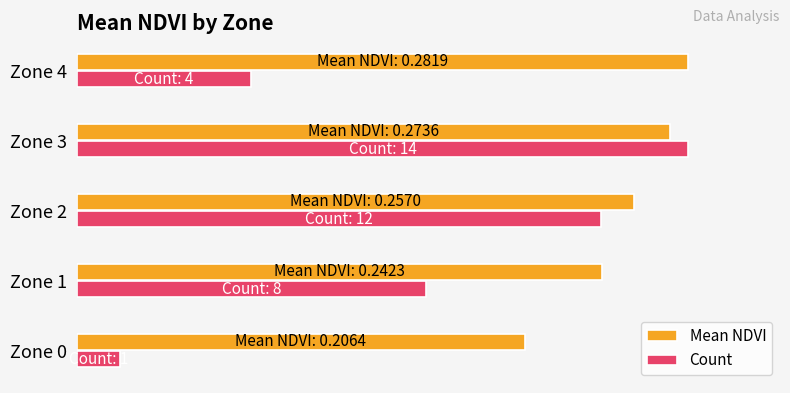

What are all the series names shown in the legend?

Mean NDVI, Count